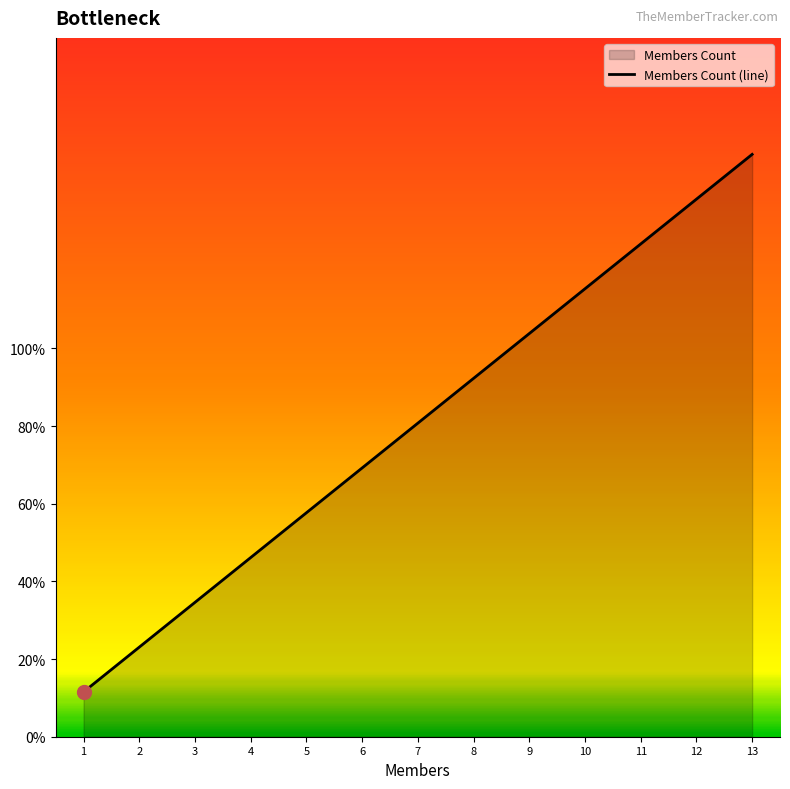

What is the value of the 8th point from the left?

0.9